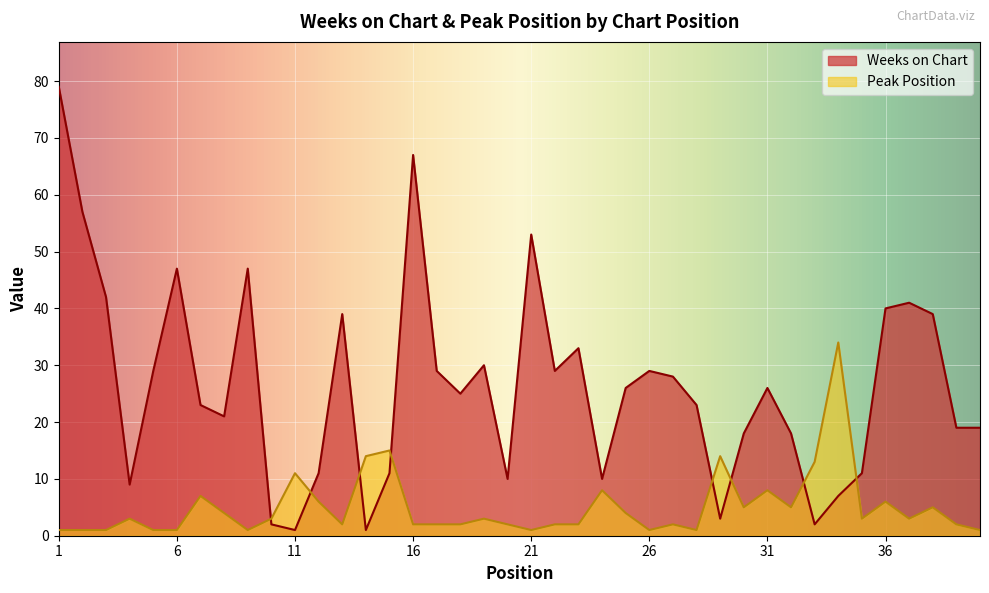

The value of Weeks on Chart at 11 is 2. True or false?

False